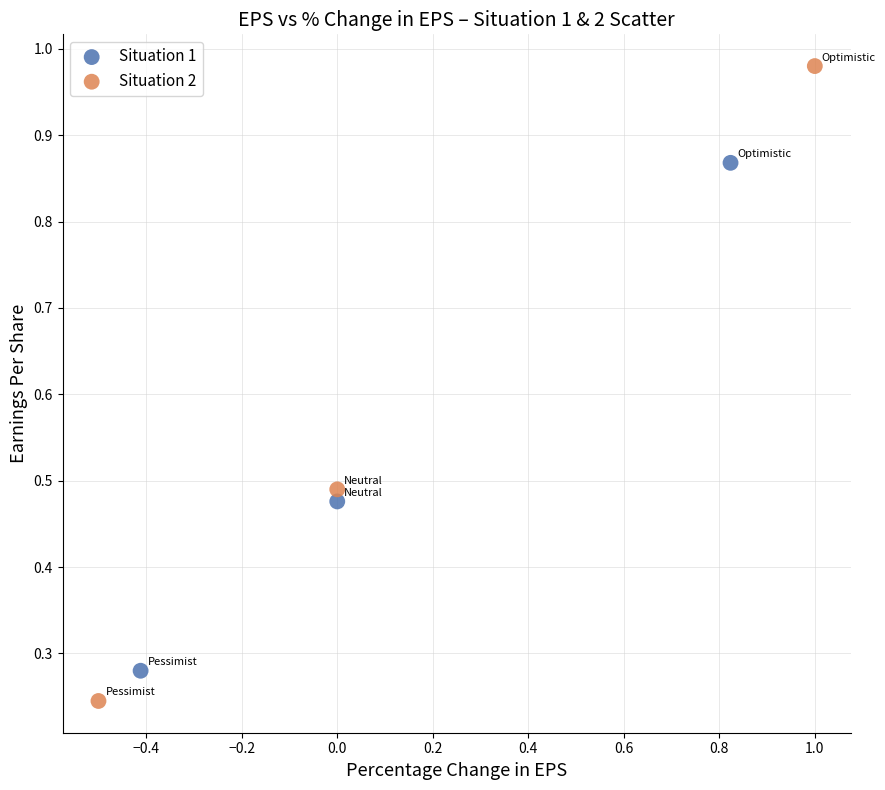

Which series contains the lowest Y value?

Situation 2